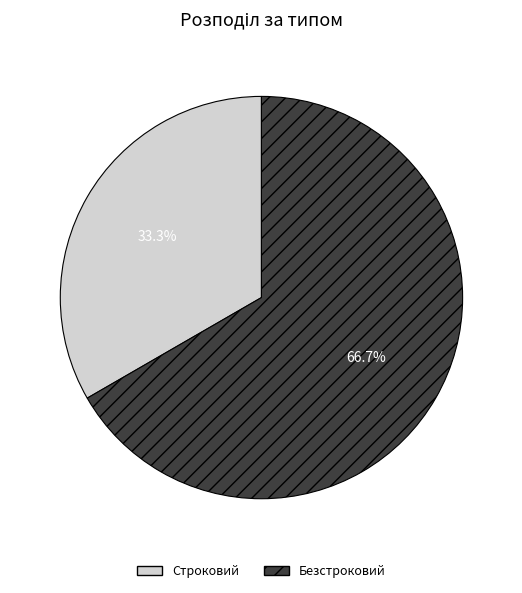

To the nearest percent, what portion does Строковий represent?

33%